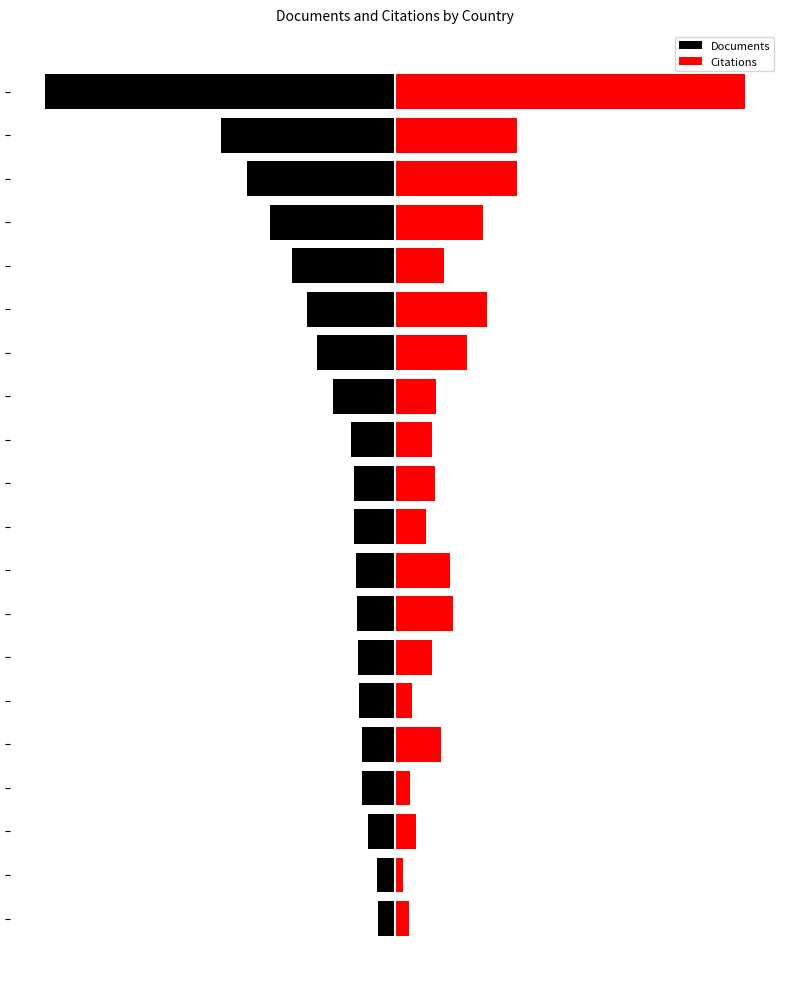

Between 2 and 5, which series saw the biggest shift?

Documents